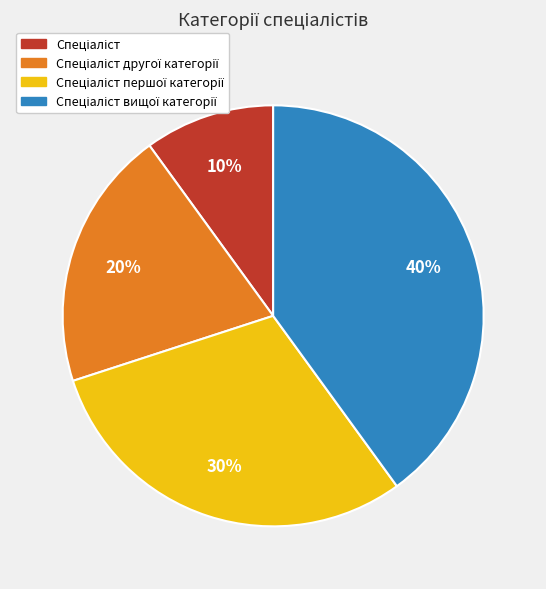

To the nearest percent, what is the difference between the largest and smallest slice percentages?

30%